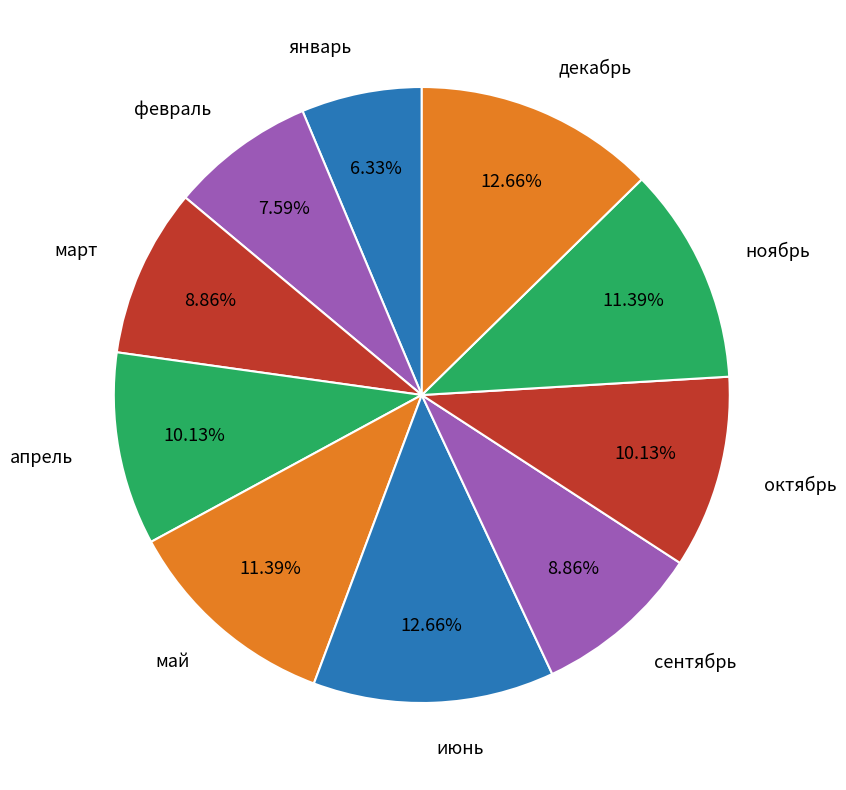

How much of the chart is everything except июнь?

87.3%